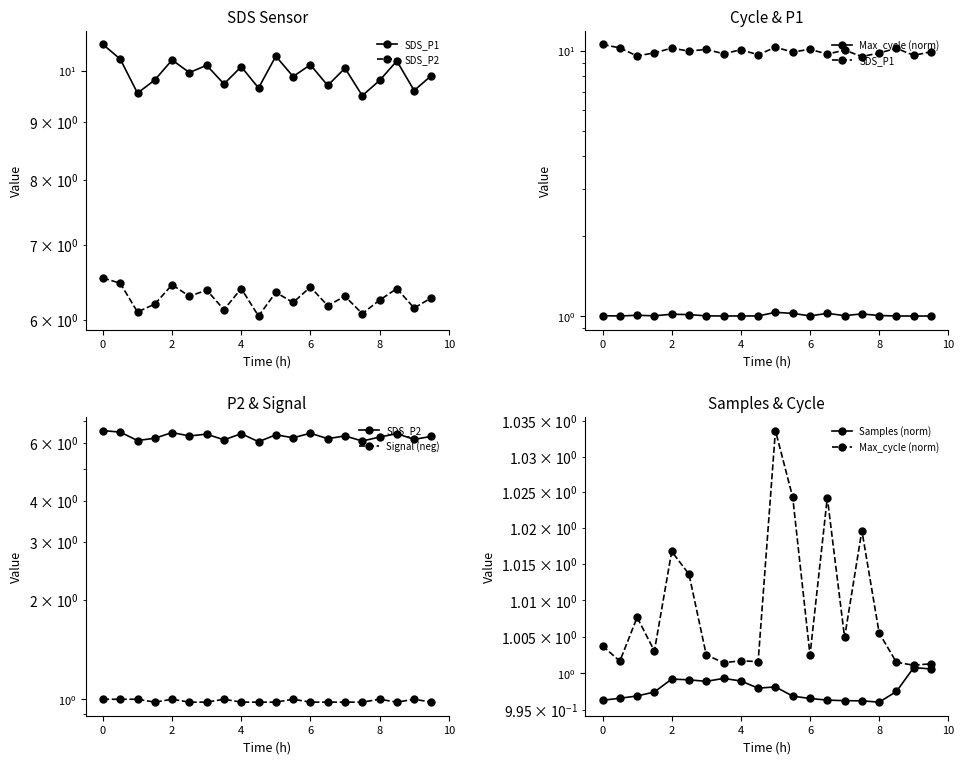

True or false: Samples (norm) and SDS_P2 cross at least once.

False